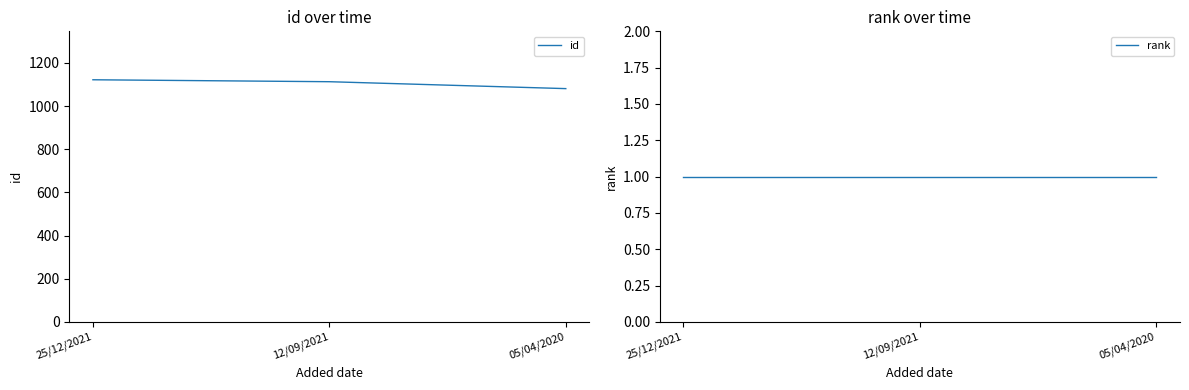

The value of rank at 12/09/2021 is 1. True or false?

True